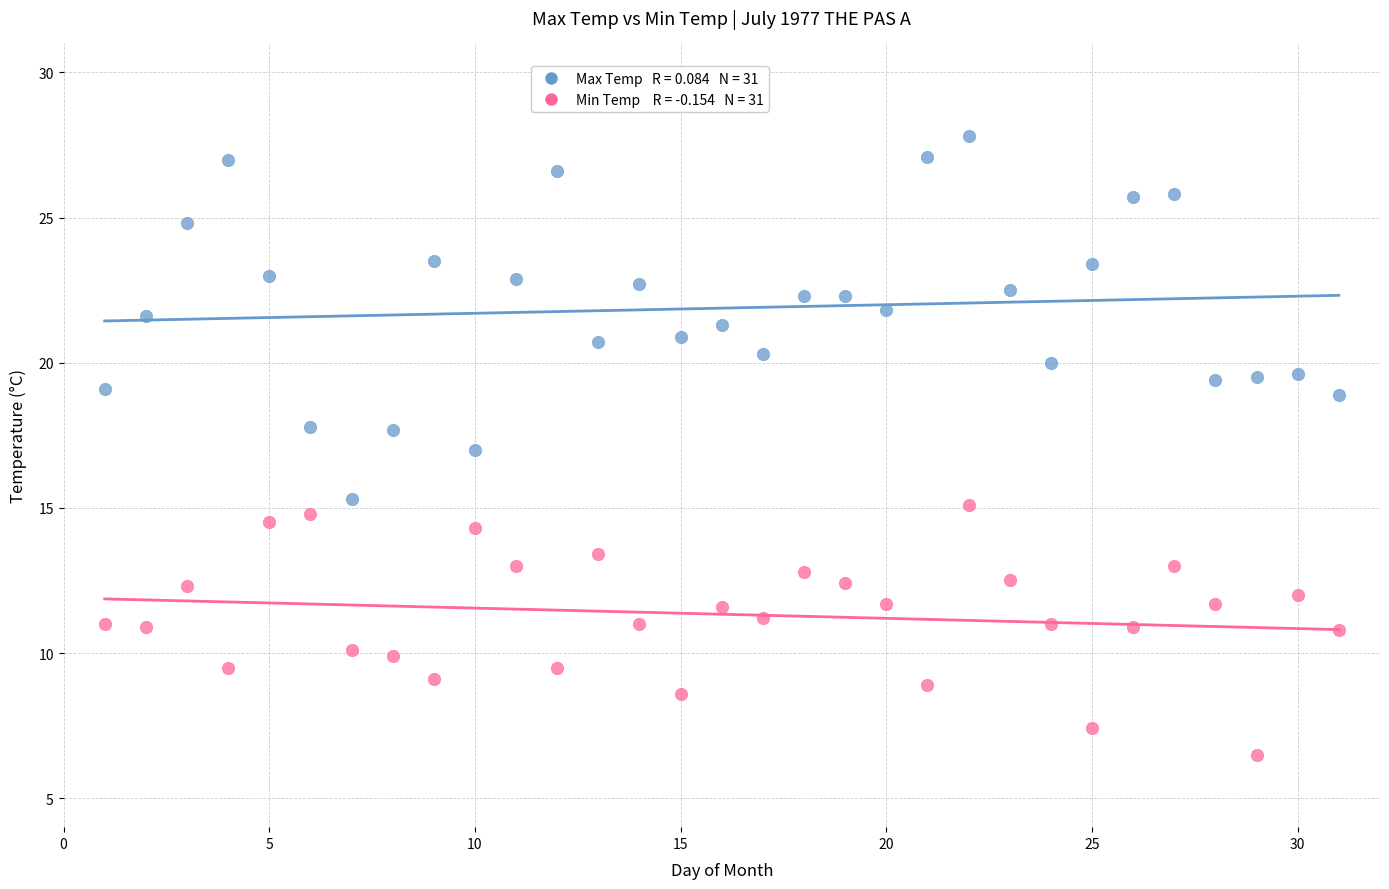

Across all data points, what is the range of Y values (max minus min)?

21.3